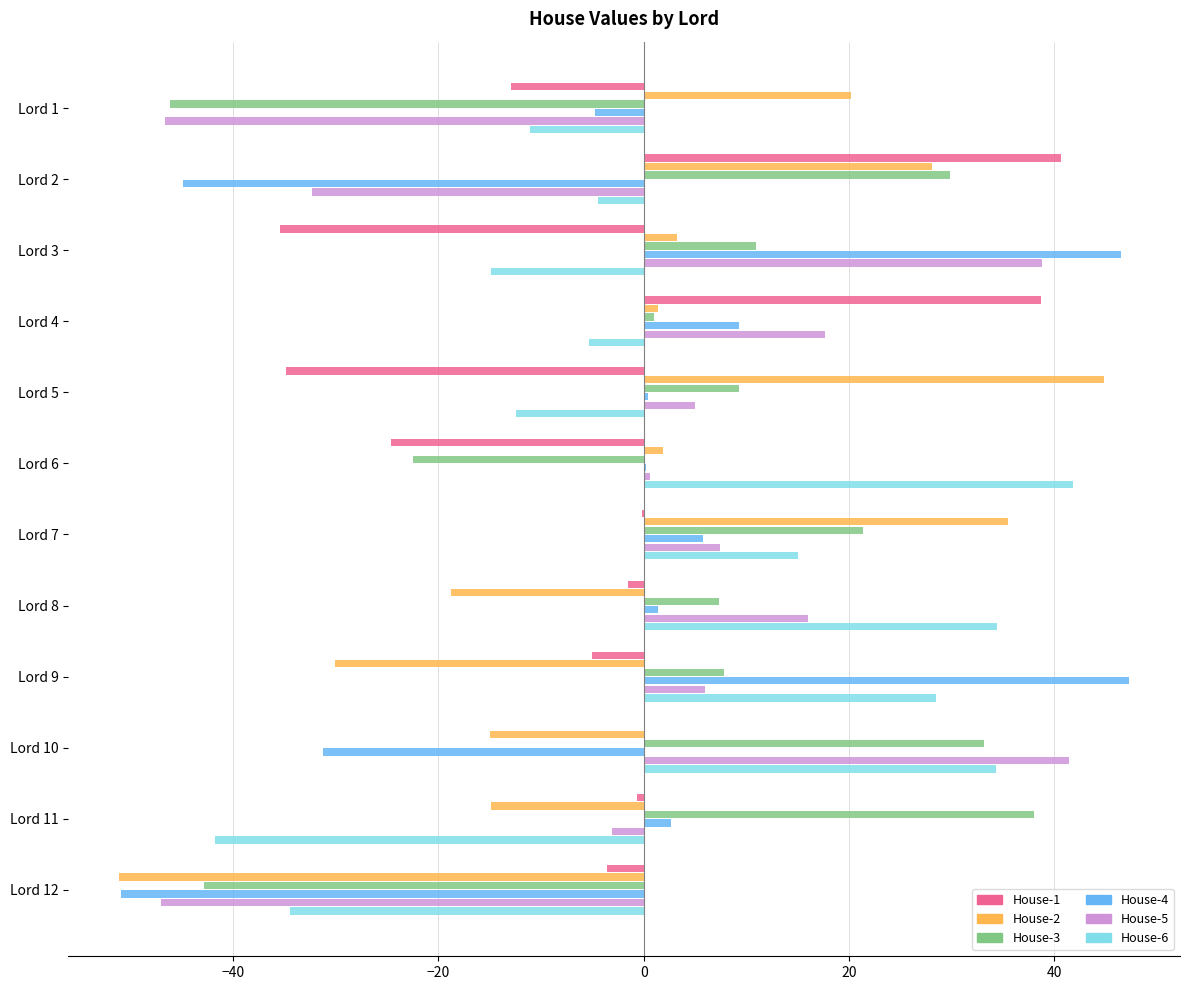

What is the maximum value shown in the chart?

47.3